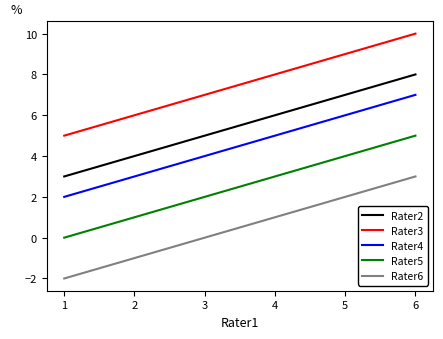

Which series has the largest total across all categories?

Rater3